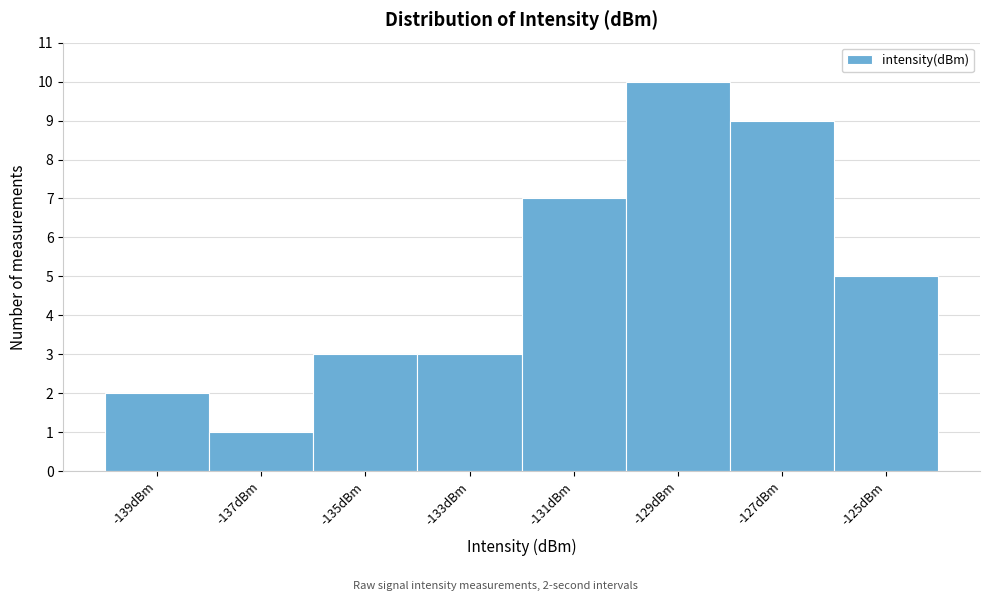

Which range on the x-axis has the tallest bar?

-130 to -128